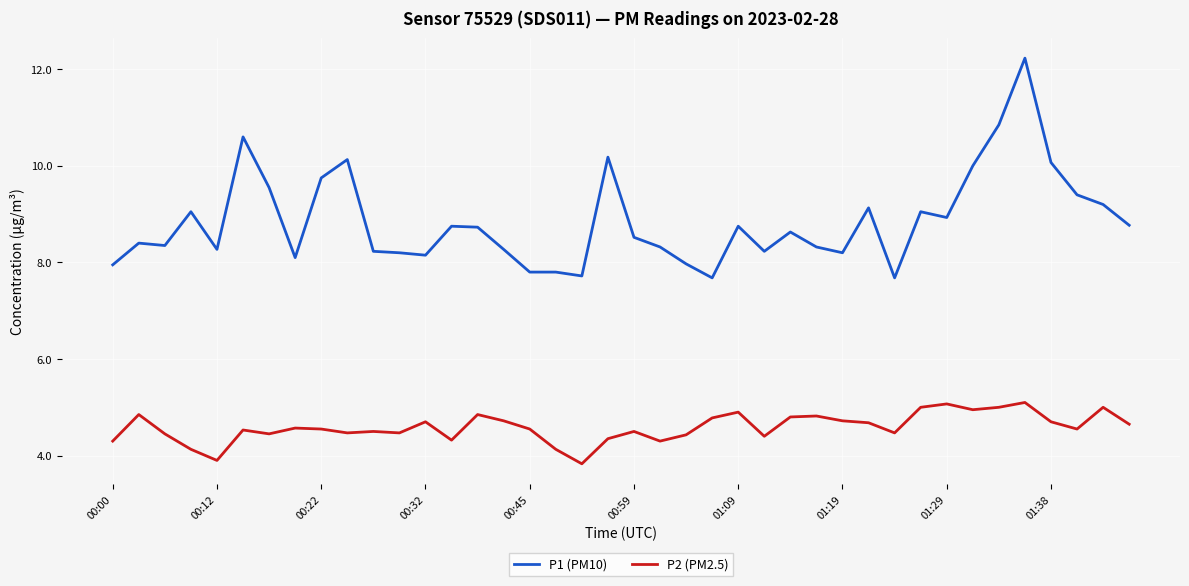

Which series has the widest spread of values?

P1 (PM10)